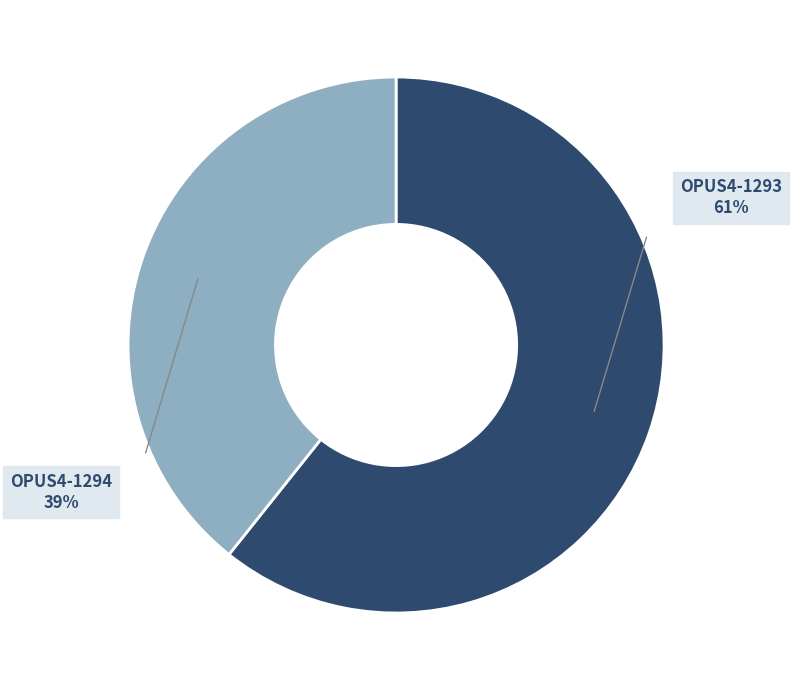

Approximately how many times larger is the value at OPUS4-1294 compared to OPUS4-1293?

0.6